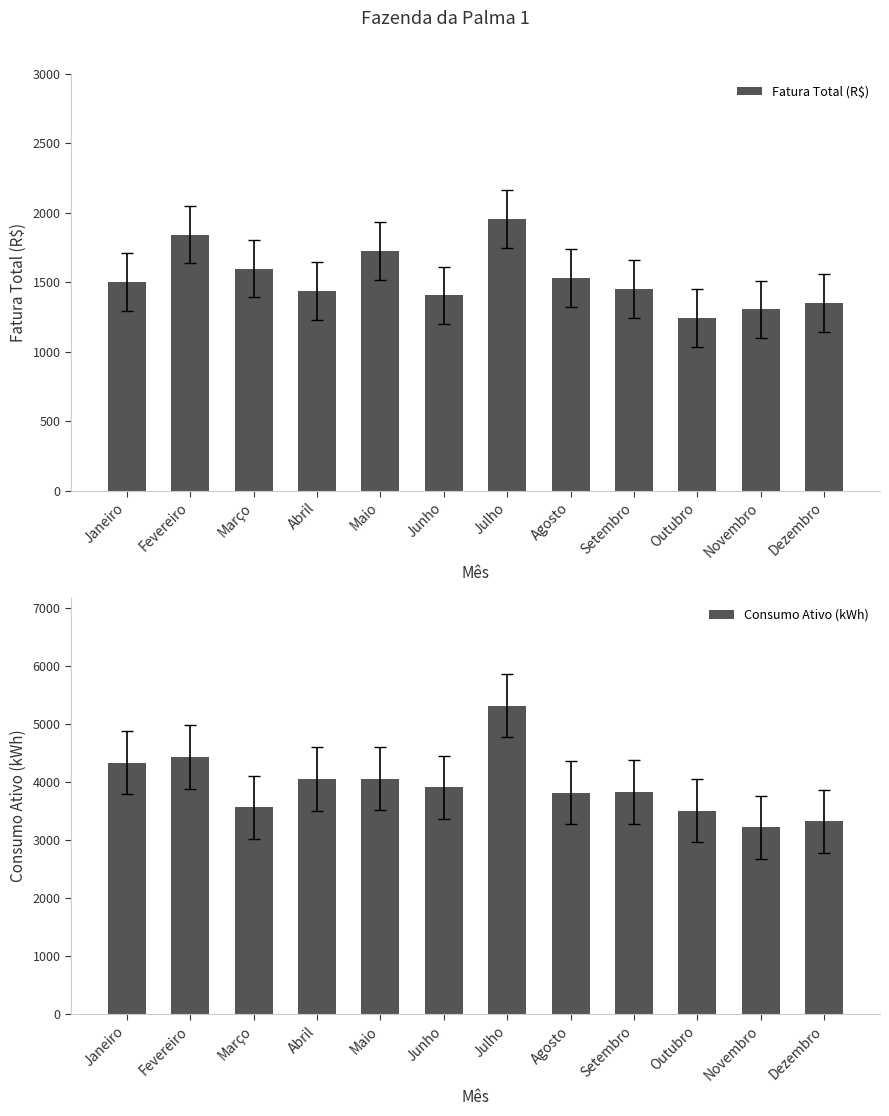

Are the bars horizontal?

No